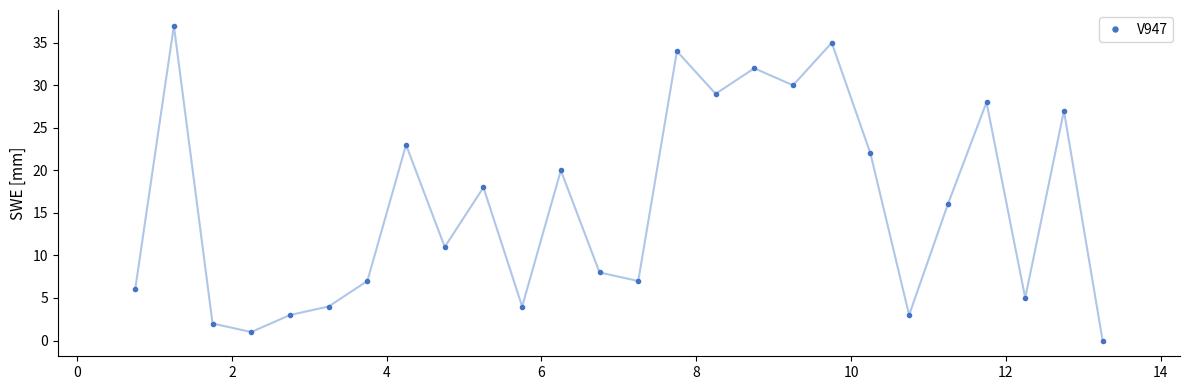

What is the value of the 13th point from the left?

8